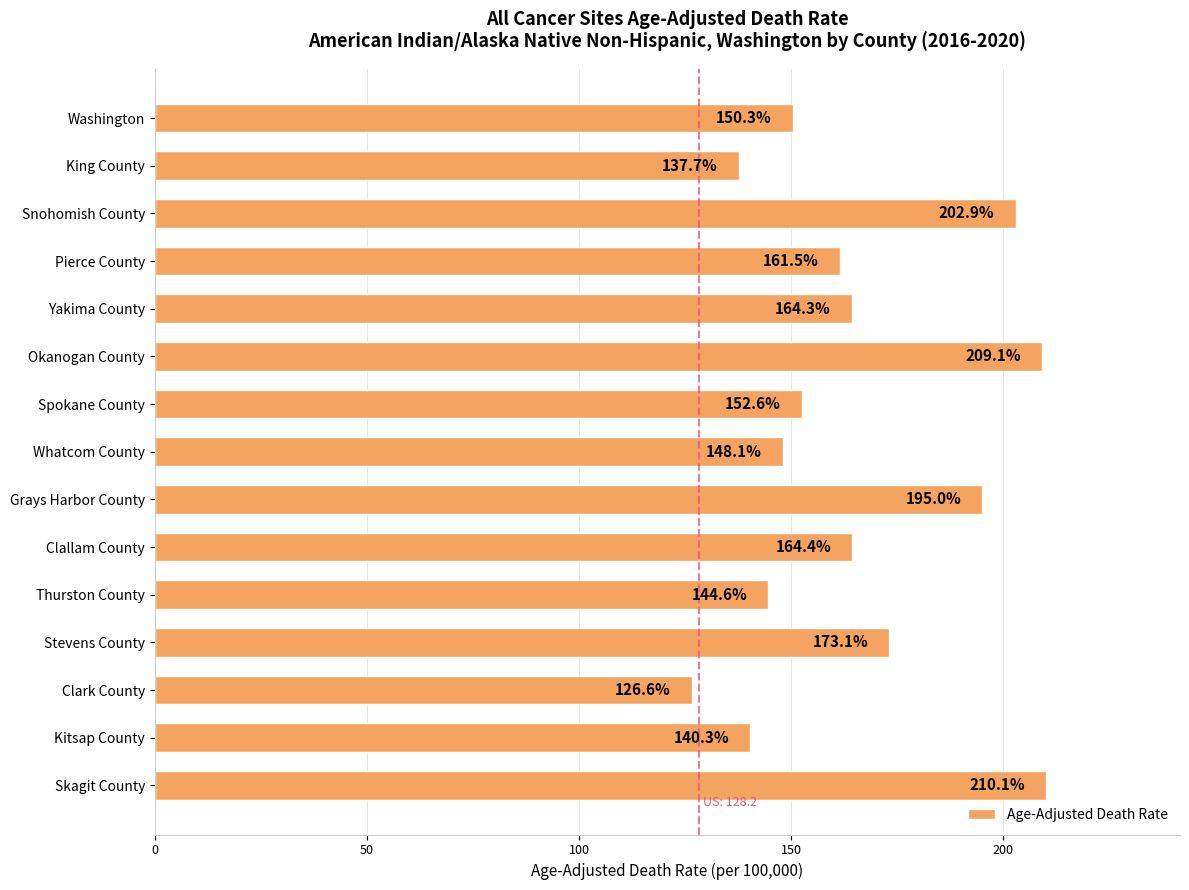

True or false: the data shows 164.4 at Clallam County.

True